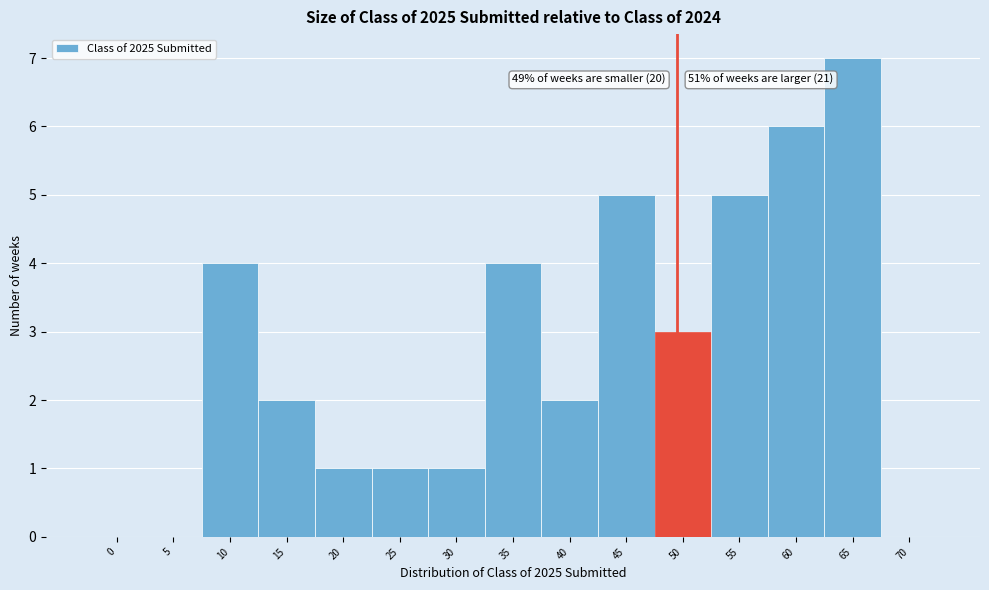

Reading left to right, extract all data points from this chart.

0=0	5=0	10=4	15=2	20=1	25=1	30=1	35=4	40=2	45=5	50=3	55=5	60=6	65=7	70=0